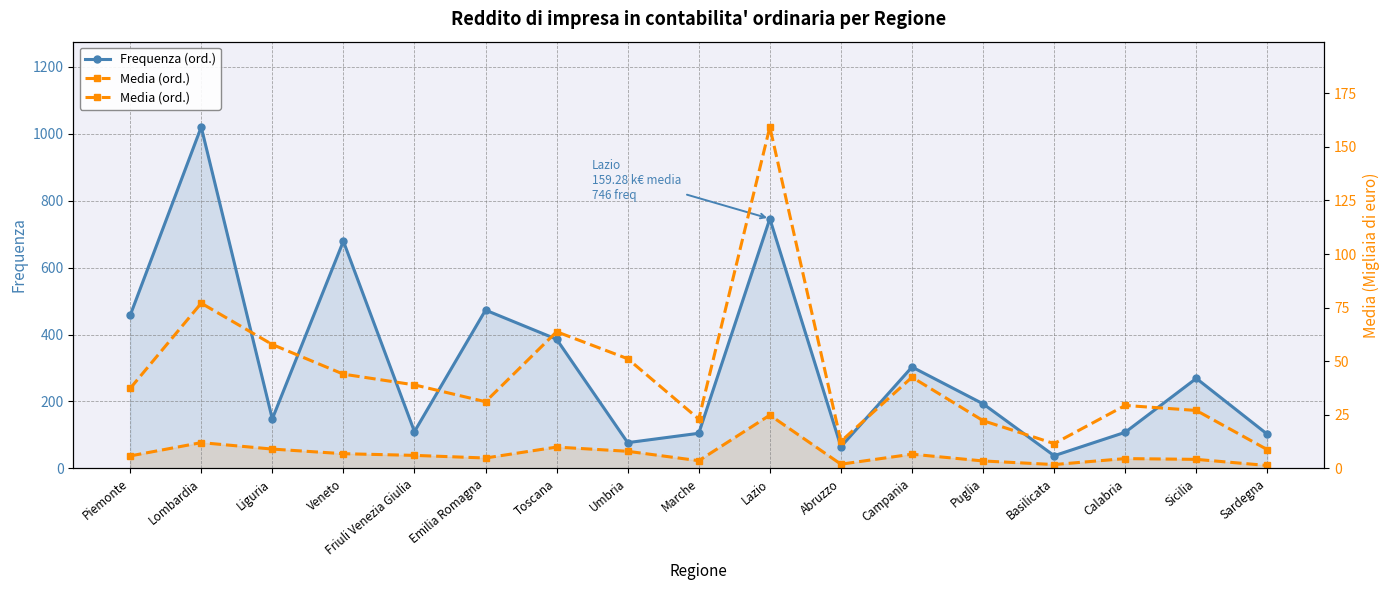

True or false: Frequenza (ord.) and Media (ord.) intersect in this chart.

False